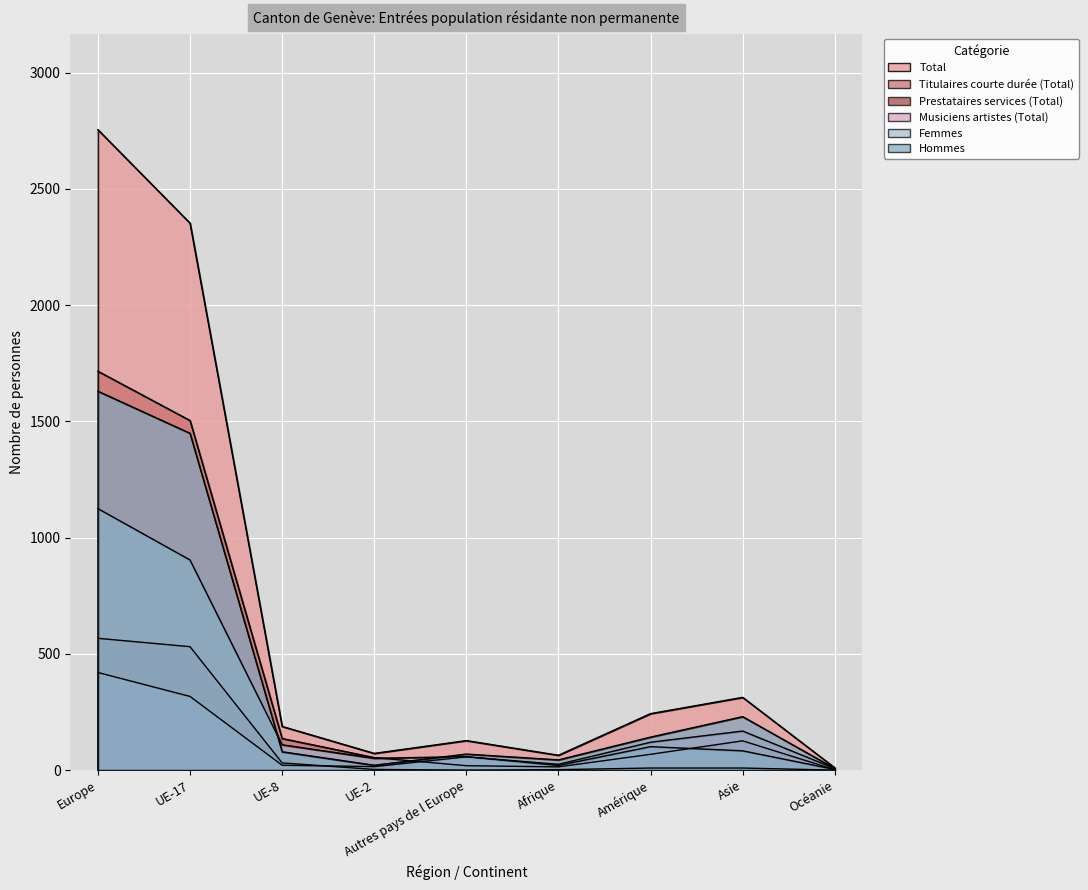

What is the sum of all Total values?

6125